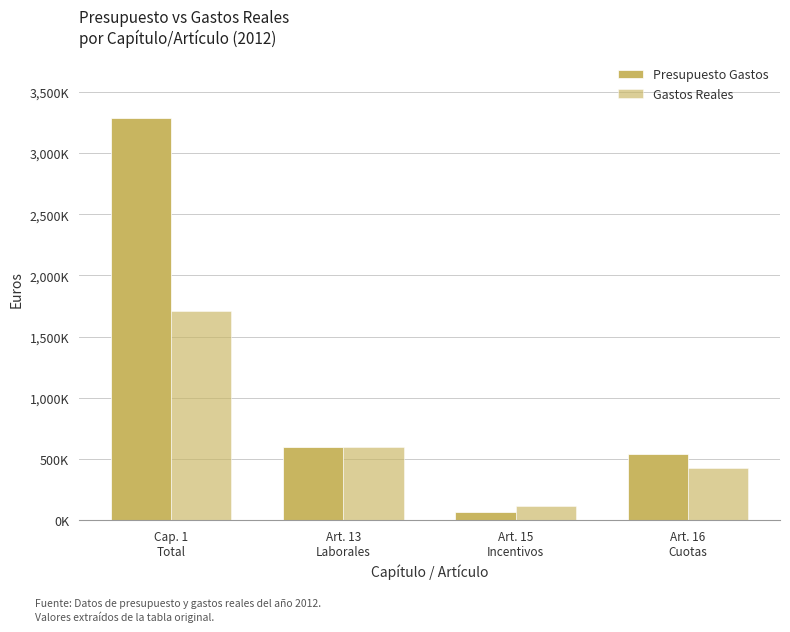

What is the label of the 3rd bar from the right?

Art. 13
Laborales